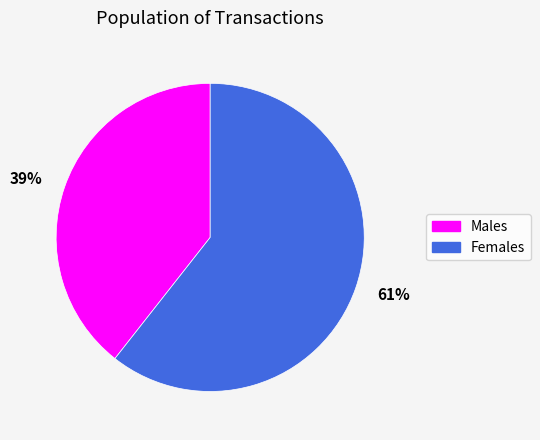

Is the sum of 61% and 39% greater than half?

Yes